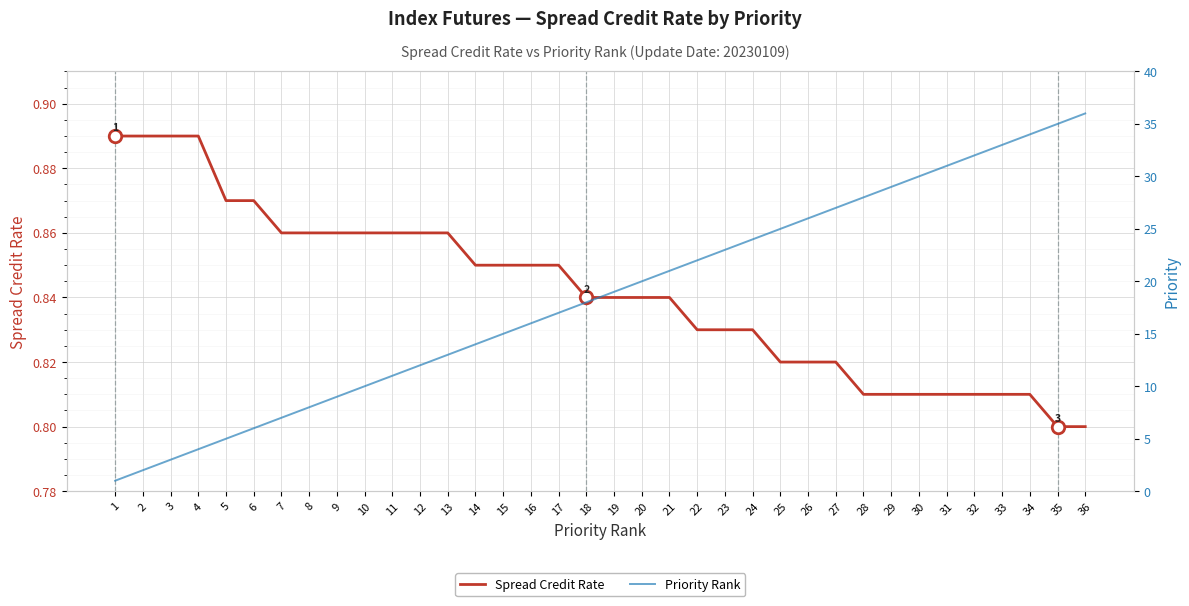

Which series has the widest spread of values?

Priority Rank